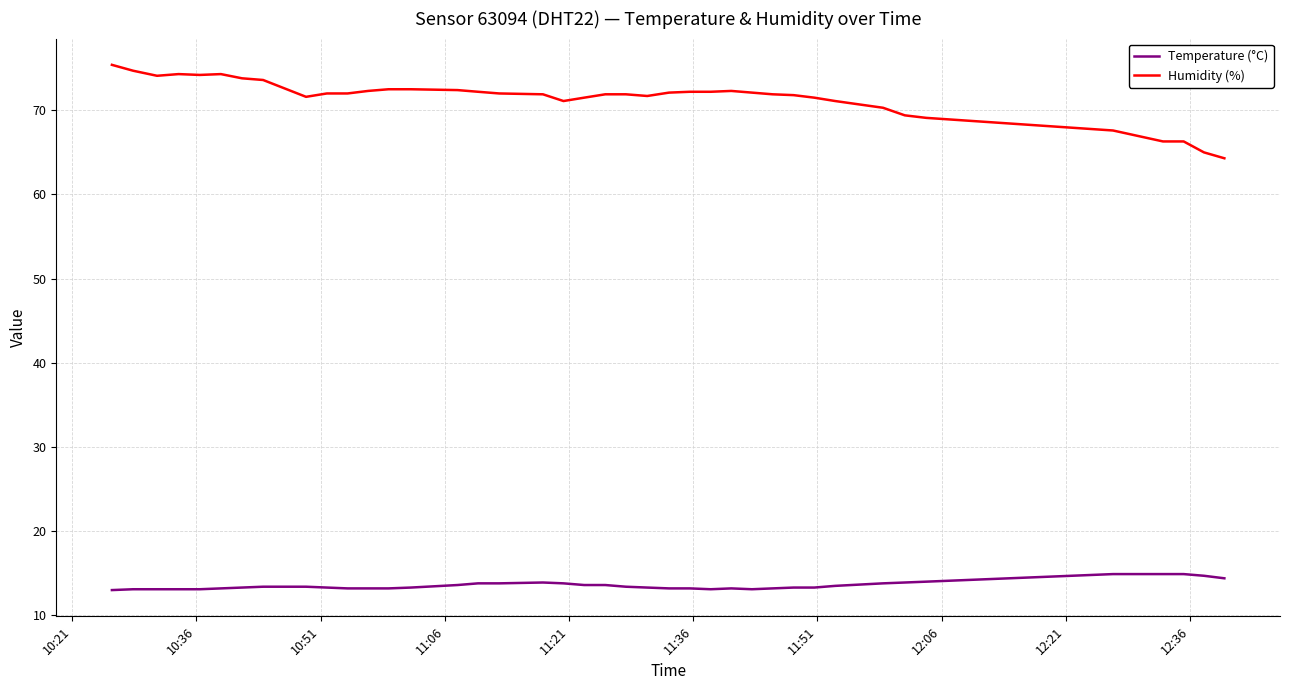

Which series has the largest range (max minus min)?

Humidity (%)